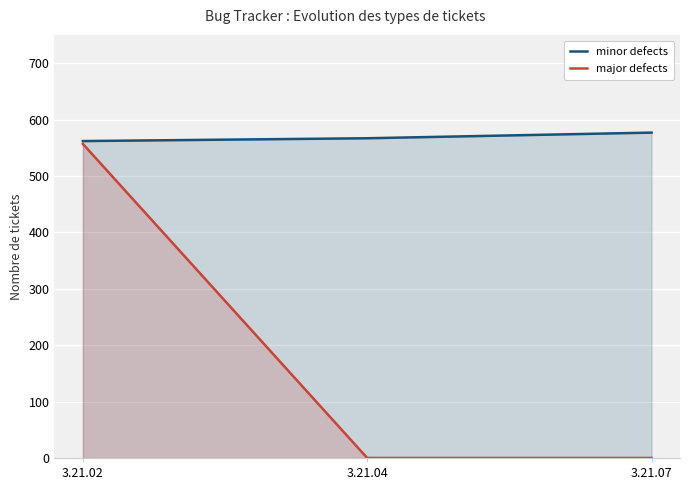

What is the highest value of the major defects series?

557